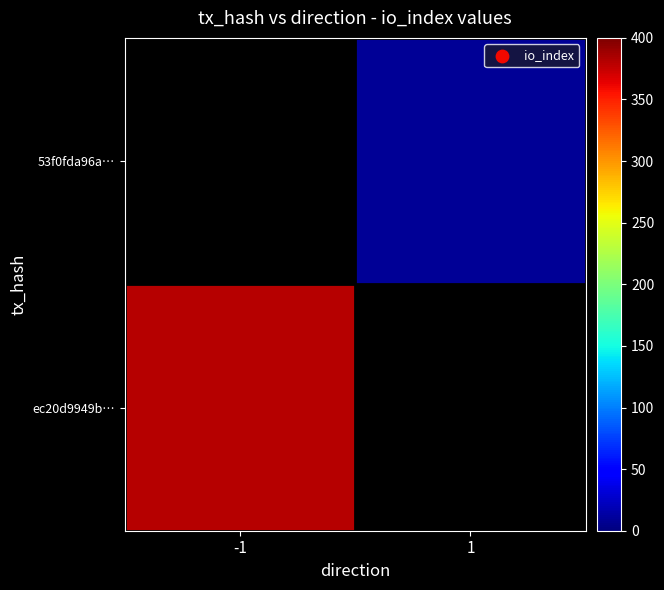

What is the minimum value for ec20d9949b…?

380.0